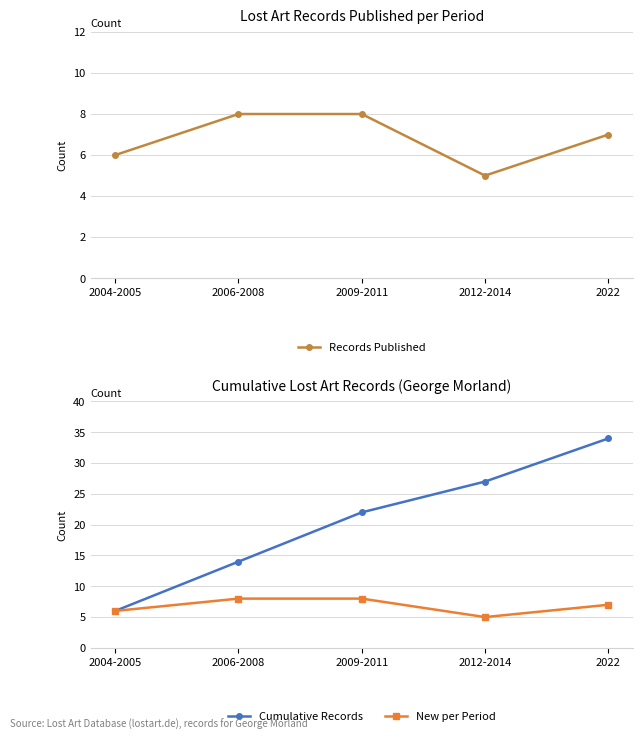

What is the spread (max minus min) of values at 2012-2014?

22